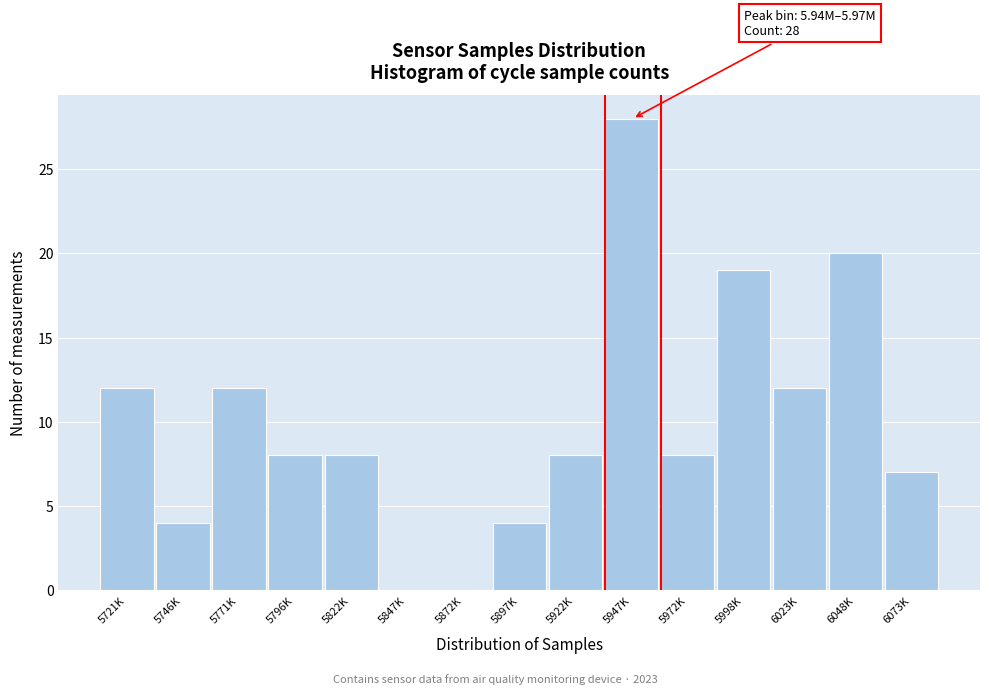

Reading left to right, extract all data points from this chart.

5721K=12	5746K=4	5771K=12	5796K=8	5822K=8	5847K=0	5872K=0	5897K=4	5922K=8	5947K=28	5972K=8	5998K=19	6023K=12	6048K=20	6073K=7